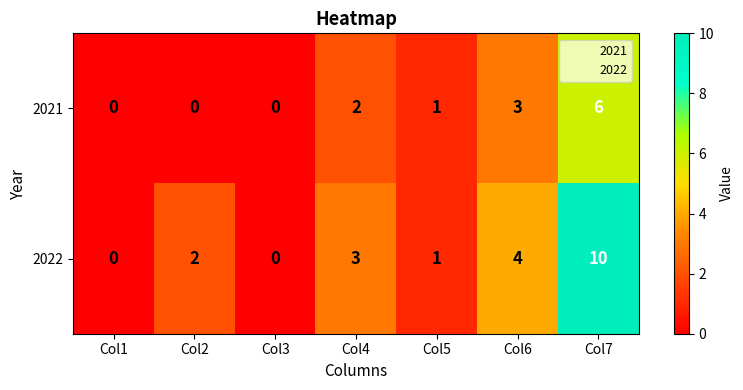

Which series has the largest range (max minus min)?

2022